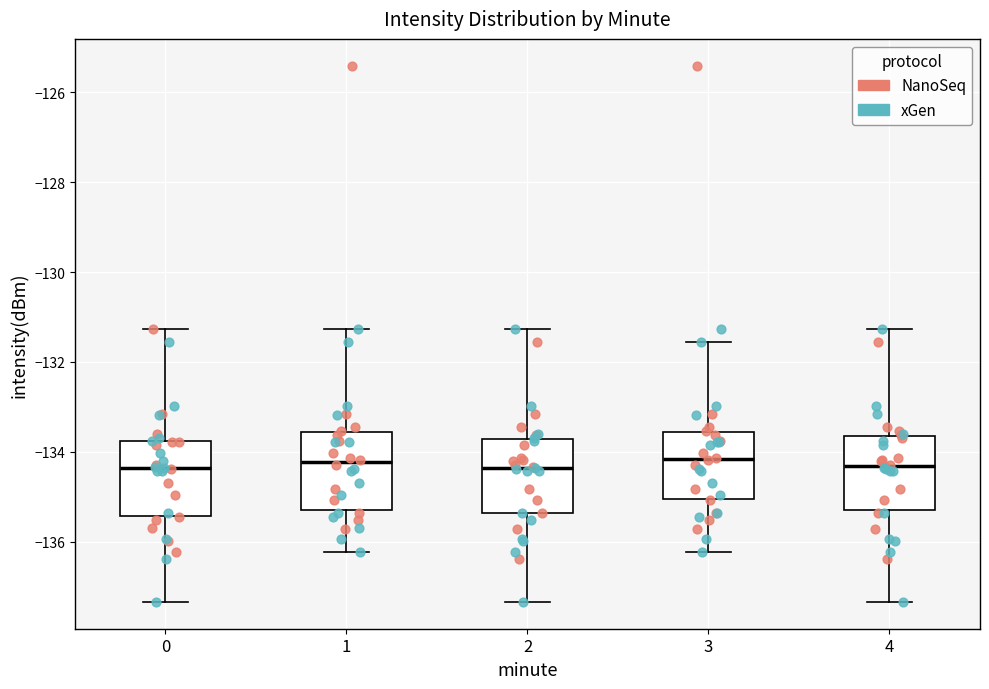

Reading left to right, transcribe this box plot: for each box, give where its median line is, the range the box spans, and where its two whiskers end, as read against the y-axis. The values are not printed on the chart, so give them approximately, as read against the axis.

0: median -134.4, box -135.4 to -133.8, whiskers -137.4 to -131.2
1: median -134.2, box -135.2 to -133.6, whiskers -136.2 to -131.2
2: median -134.4, box -135.4 to -133.8, whiskers -137.4 to -131.2
3: median -134.2, box -135.0 to -133.6, whiskers -136.2 to -131.6
4: median -134.4, box -135.2 to -133.6, whiskers -137.4 to -131.2